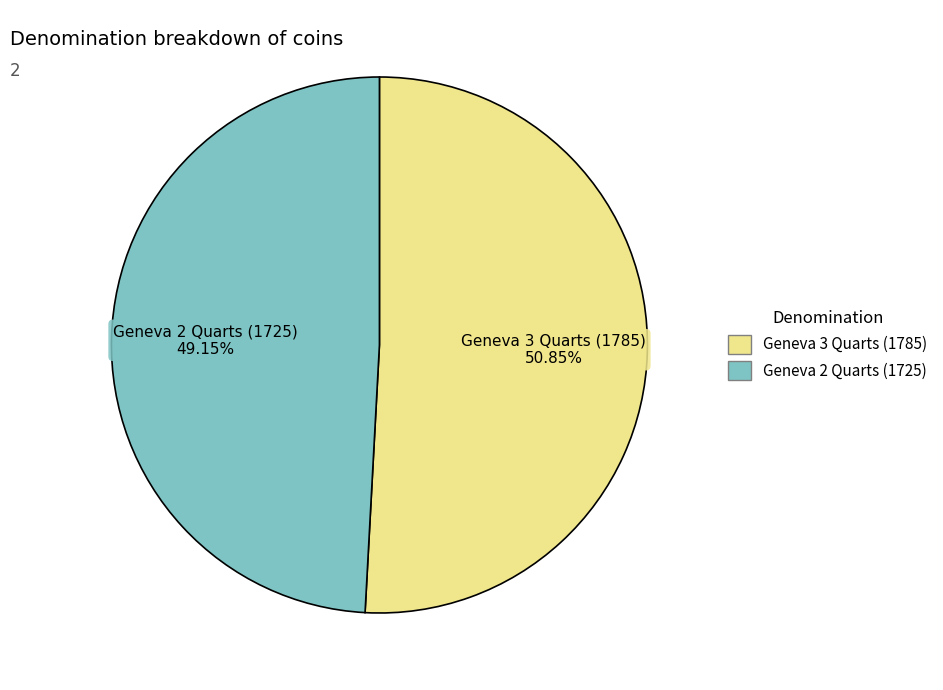

True or false: Geneva 2 Quarts (1725) accounts for 49% of the total.

True